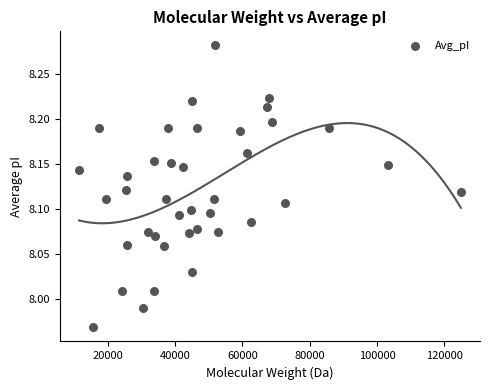

What is the range of X values (max minus min)?

113367.3